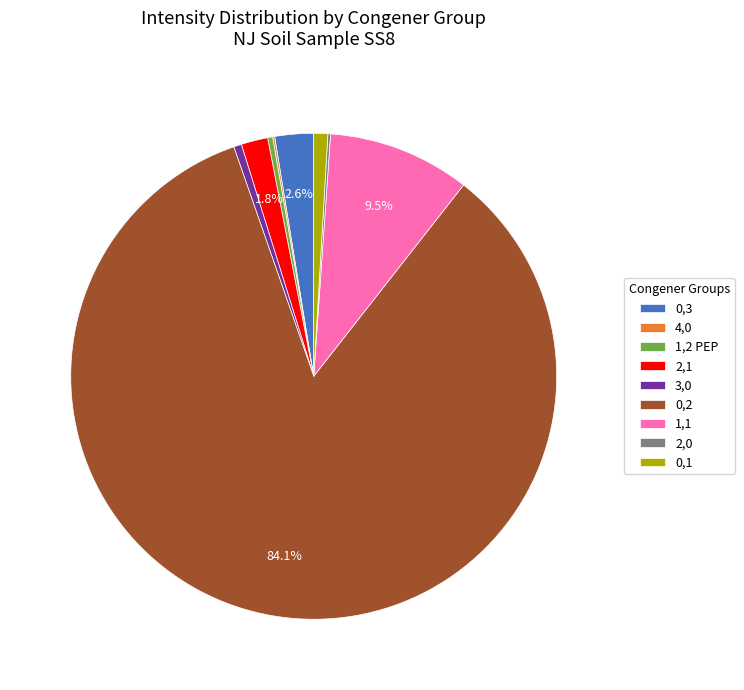

Does any single category account for the majority?

Yes